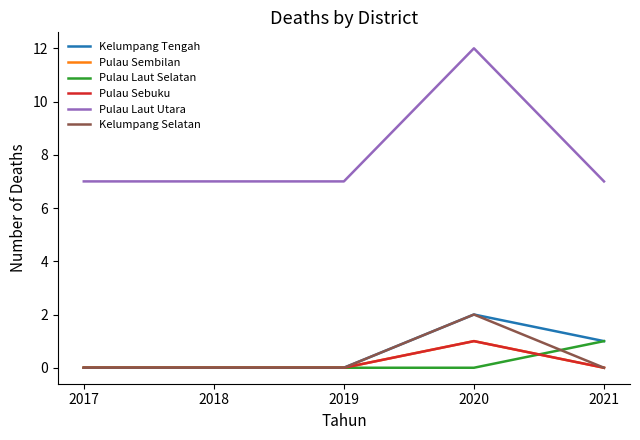

How many categories are shown in the chart?

5